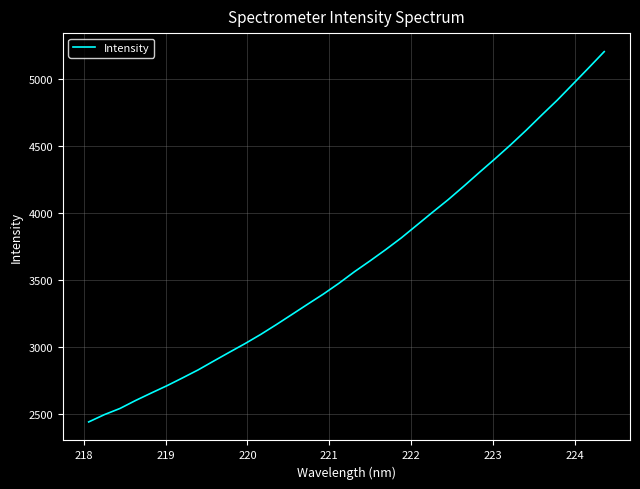

What is the difference between the maximum and minimum values?

2765.5